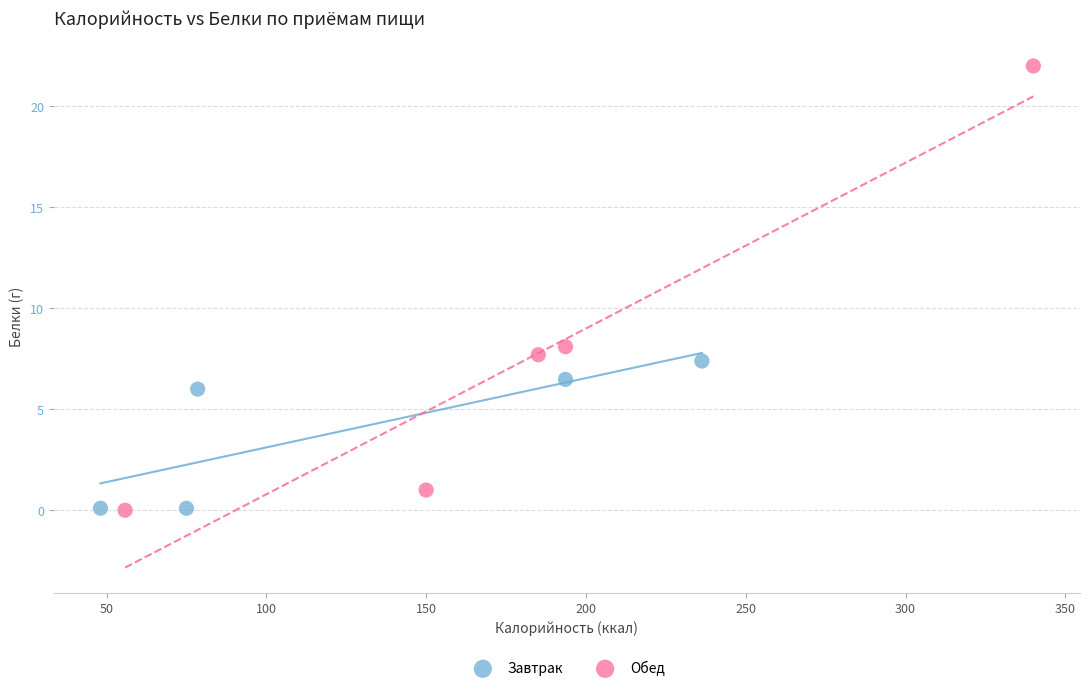

Which series contains the highest Y value?

Обед